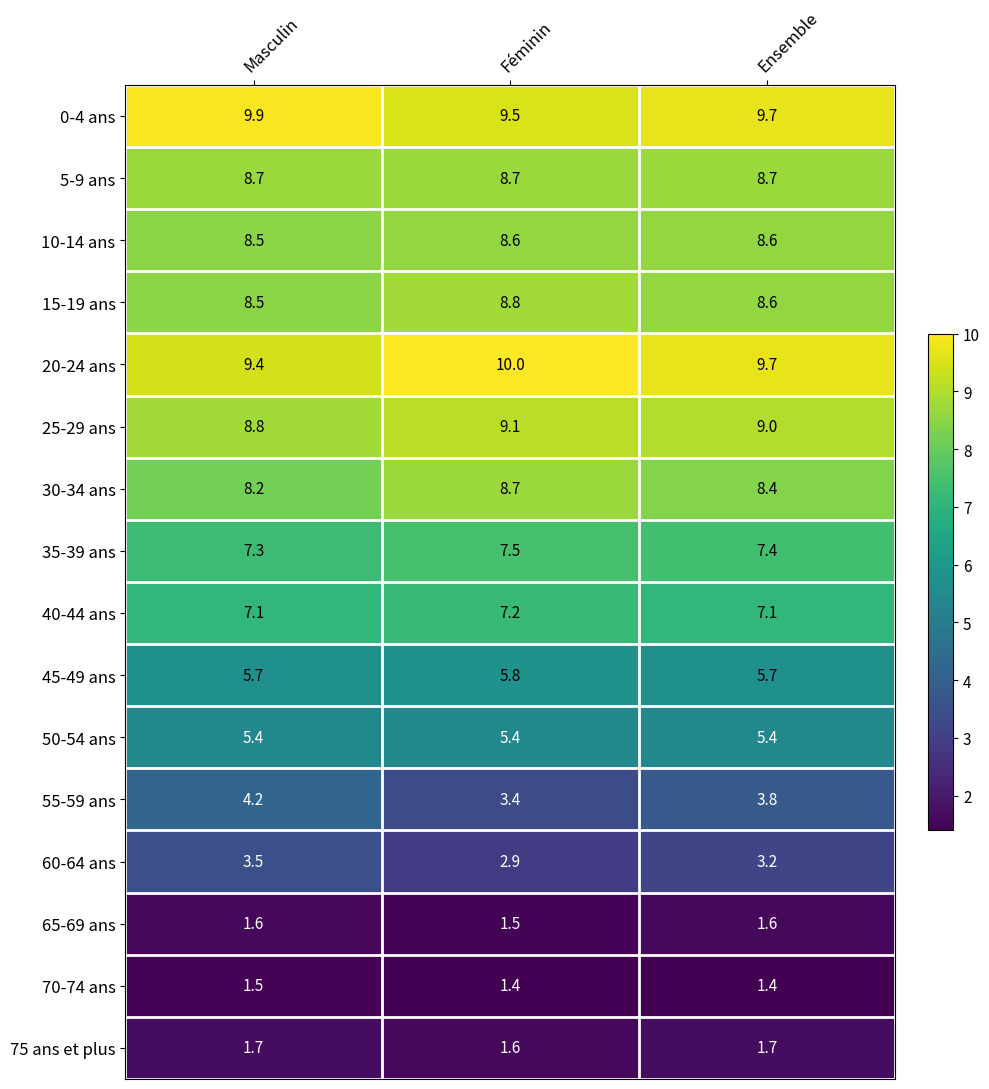

Is it true that 25-29 ans equals 8.8 at Masculin?

True